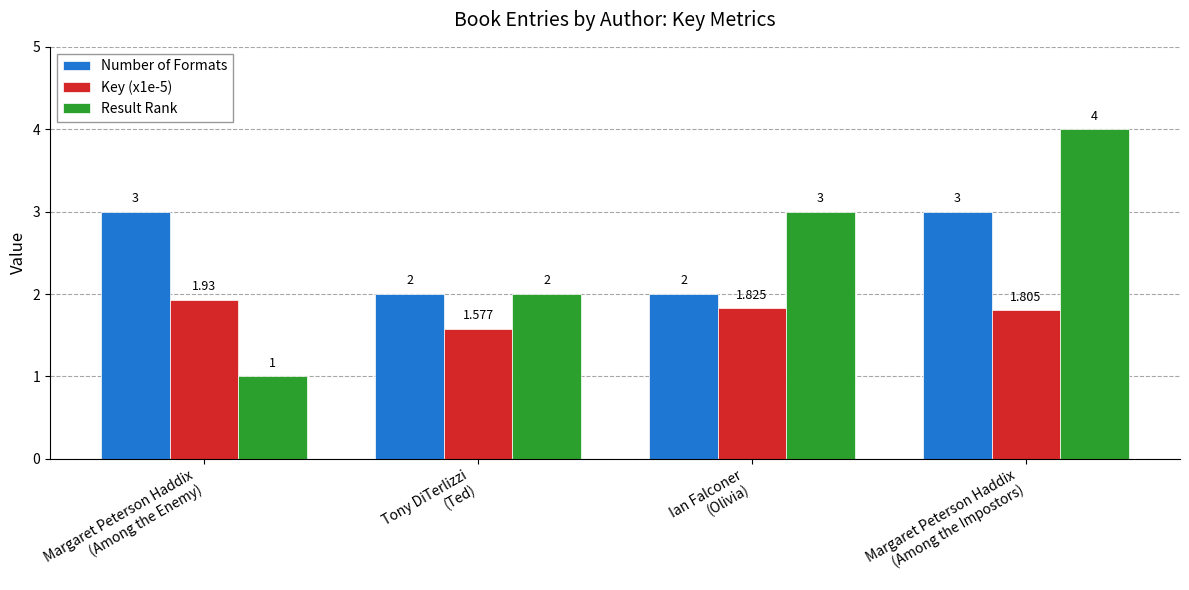

What are all the series names shown in the legend?

Number of Formats, Key (x1e-5), Result Rank